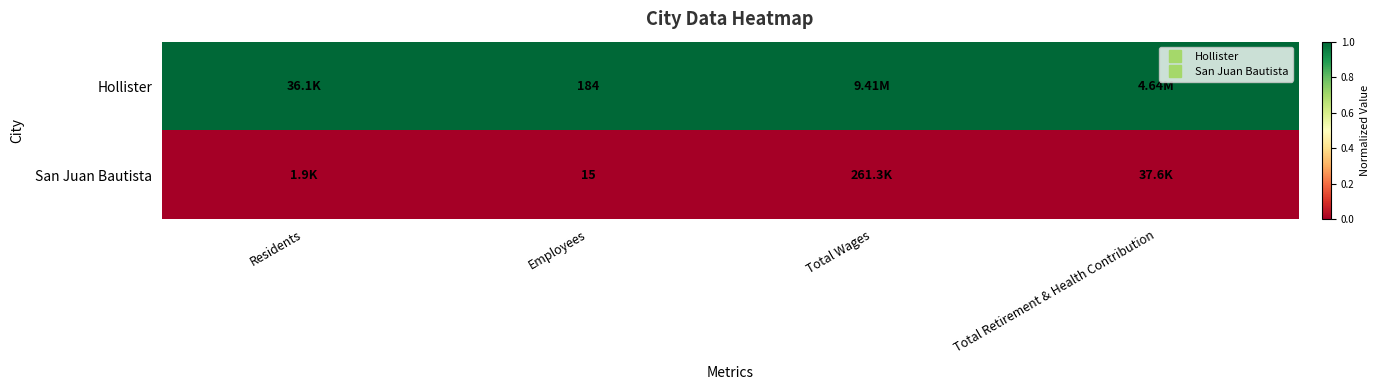

How many series are shown in this chart?

2